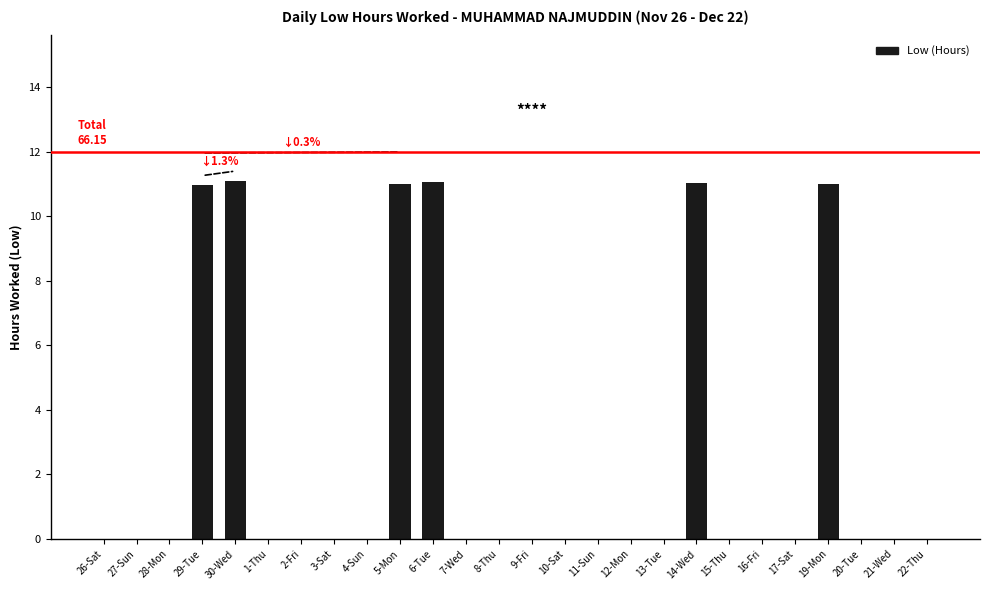

What is the greatest value displayed?

11.1